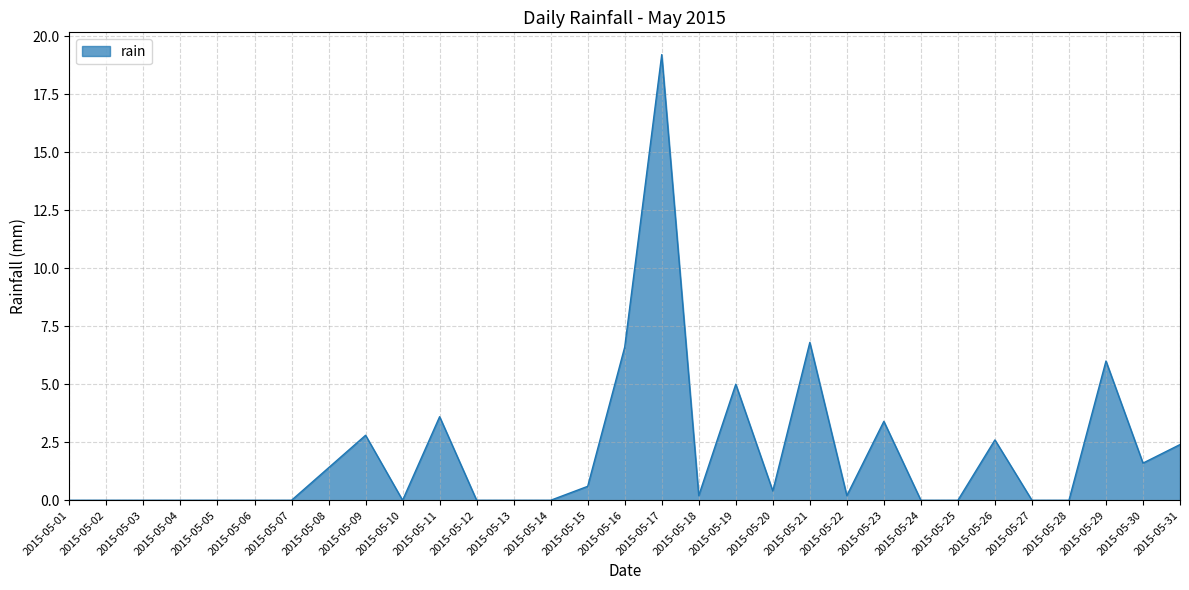

The value at 2015-05-17 is 10.8. True or false?

False